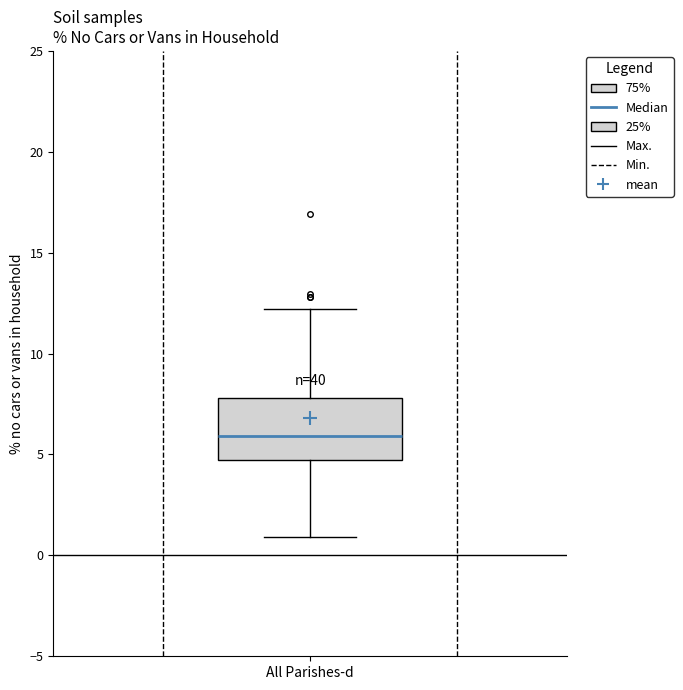

Where is the upper edge of the box for All Parishes-d on the y-axis? The values are not printed on the chart, so give them approximately, as read against the axis.

8.0